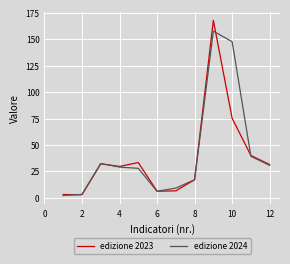

Rank the series by their maximum value, from highest to lowest.

edizione 2023, edizione 2024